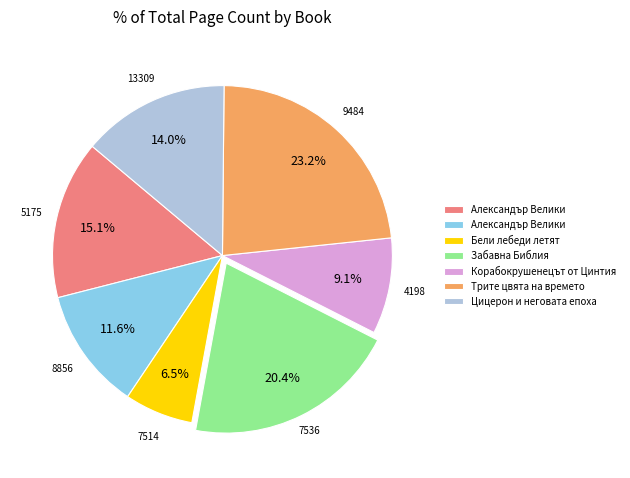

Is there a majority slice in this chart?

No